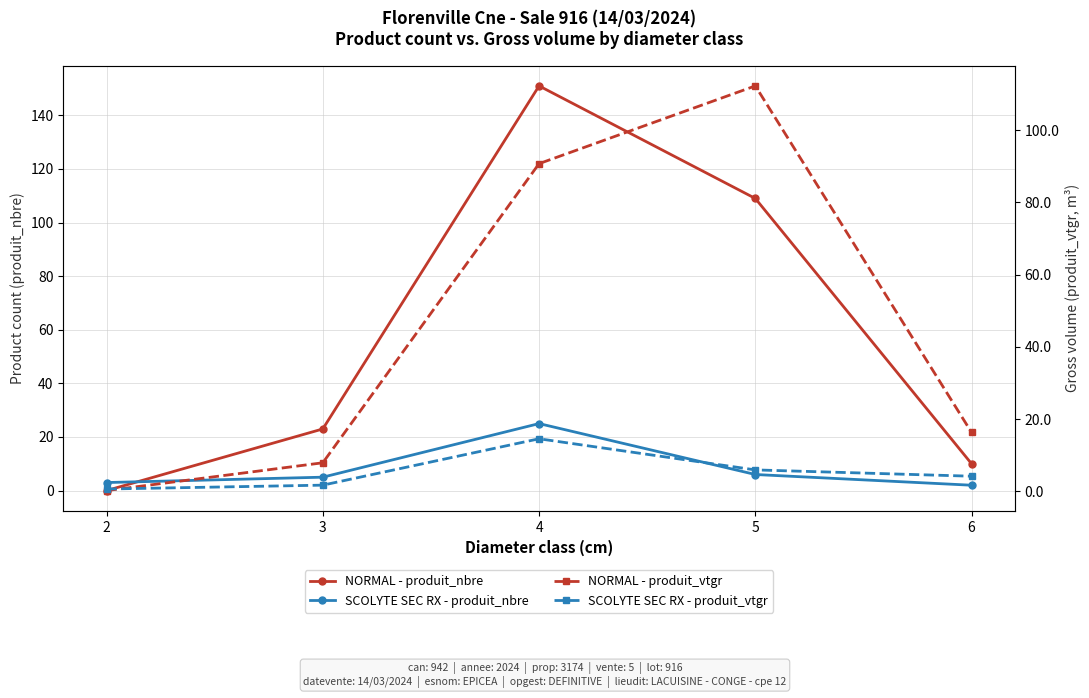

Rank the categories by NORMAL - produit_nbre value from highest to lowest.

4, 5, 3, 6, 2